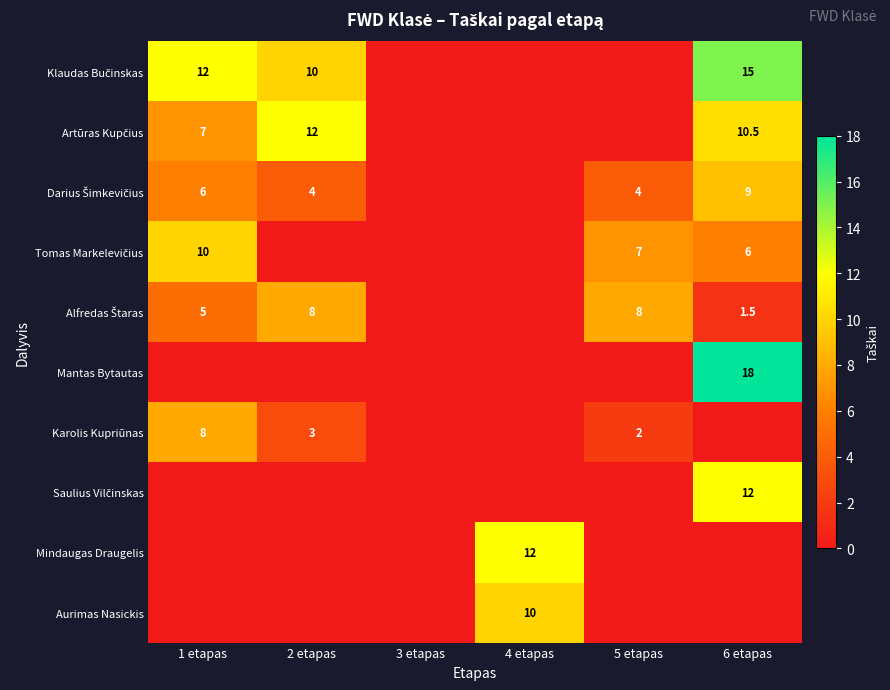

What is the difference between the second highest and minimum values in the Artūras Kupčius series?

10.5